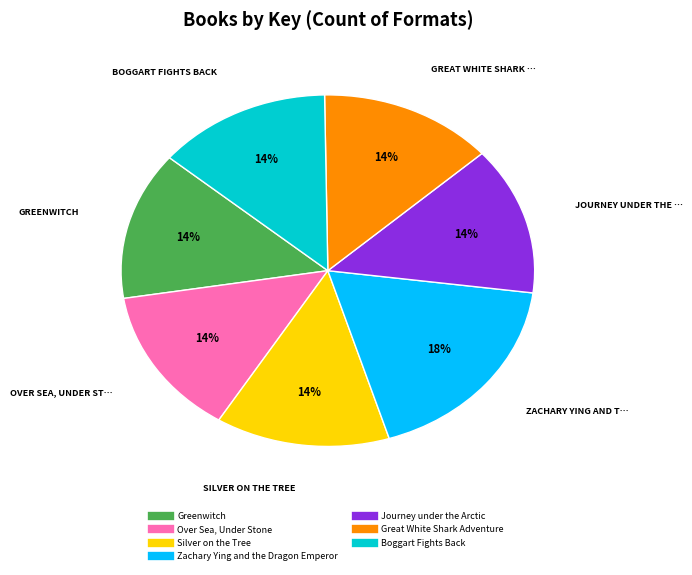

What is the ratio of the value at Boggart Fights Back to the value at Journey under the Arctic?

1.0